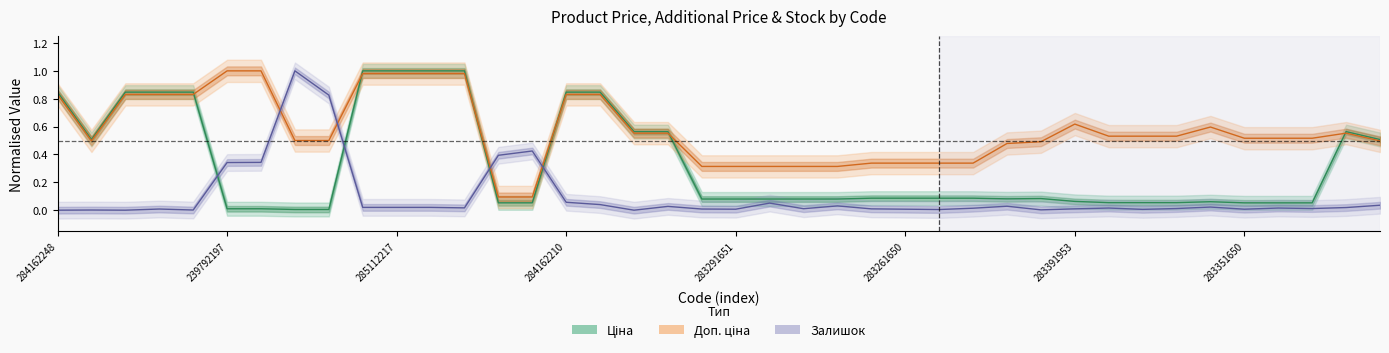

The value of Ціна at 18 is 0.6. True or false?

True